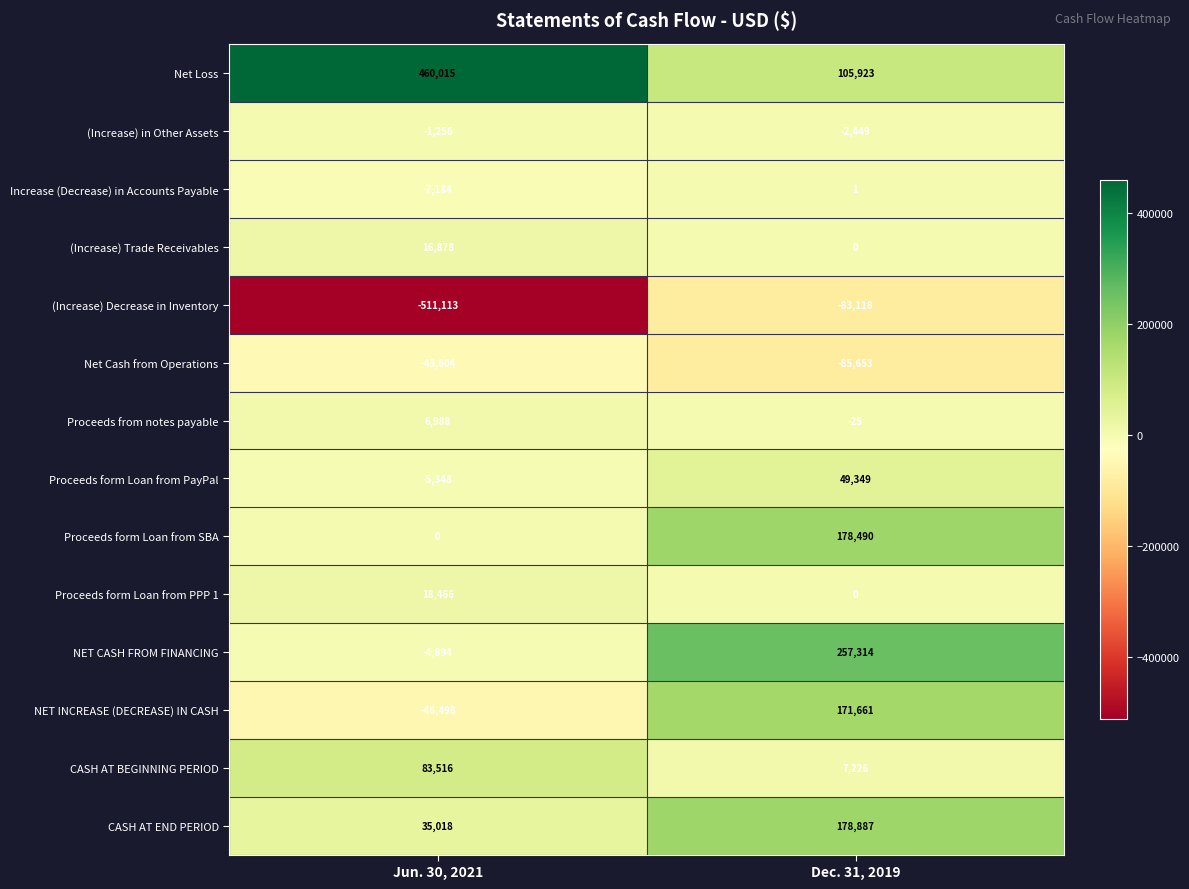

The value of Proceeds form Loan from PPP 1 at Jun. 30, 2021 is 18466. True or false?

True